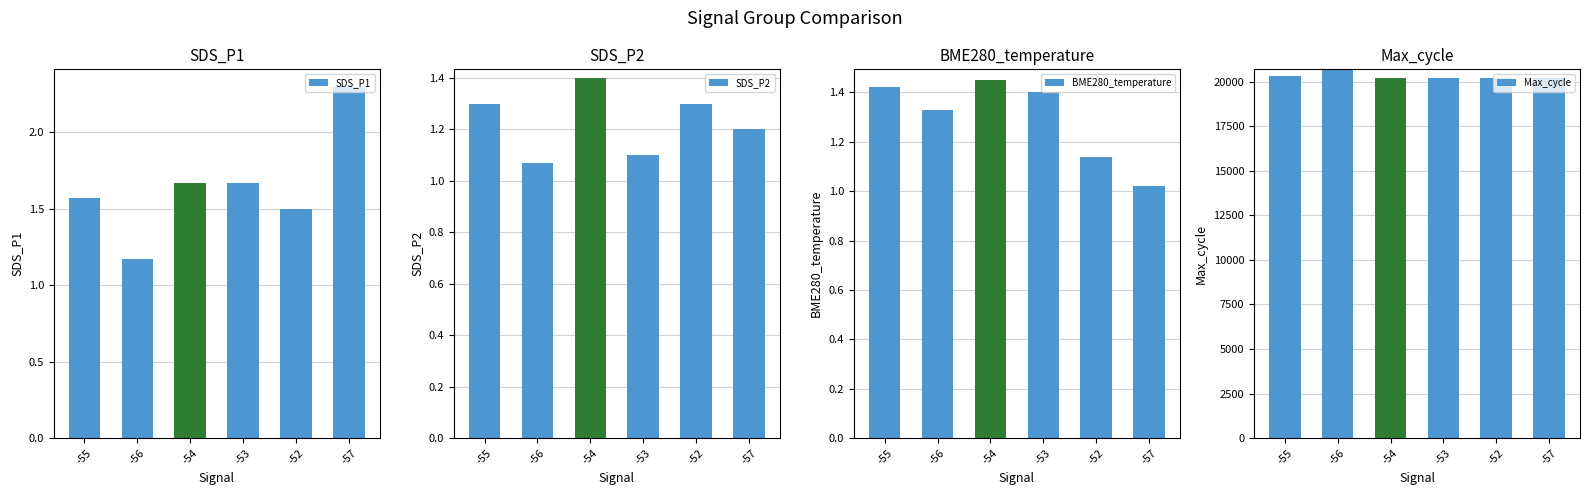

Is it true that BME280_temperature equals 1.0 at -57?

True